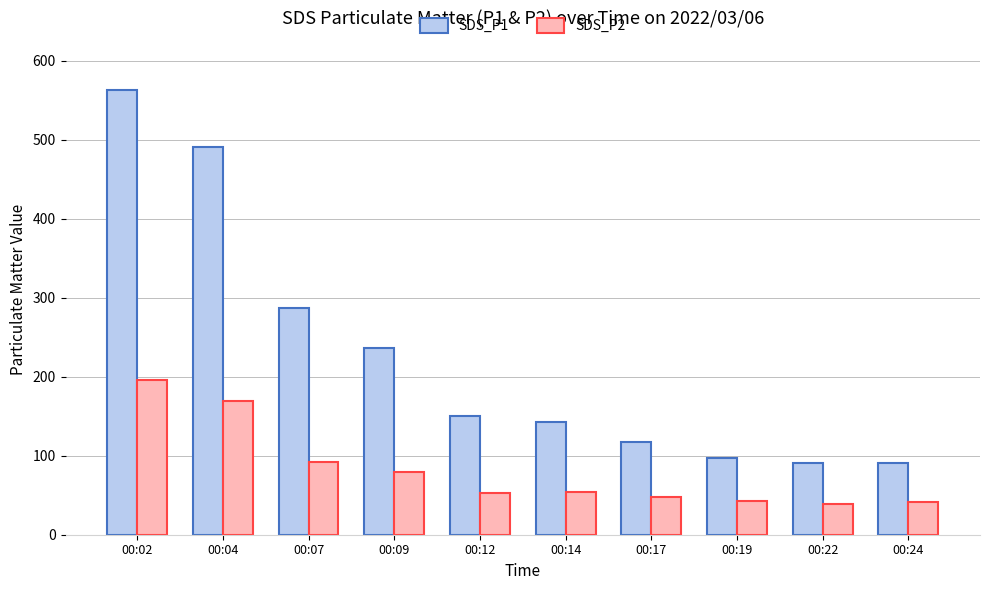

Count the number of data series in this chart.

2